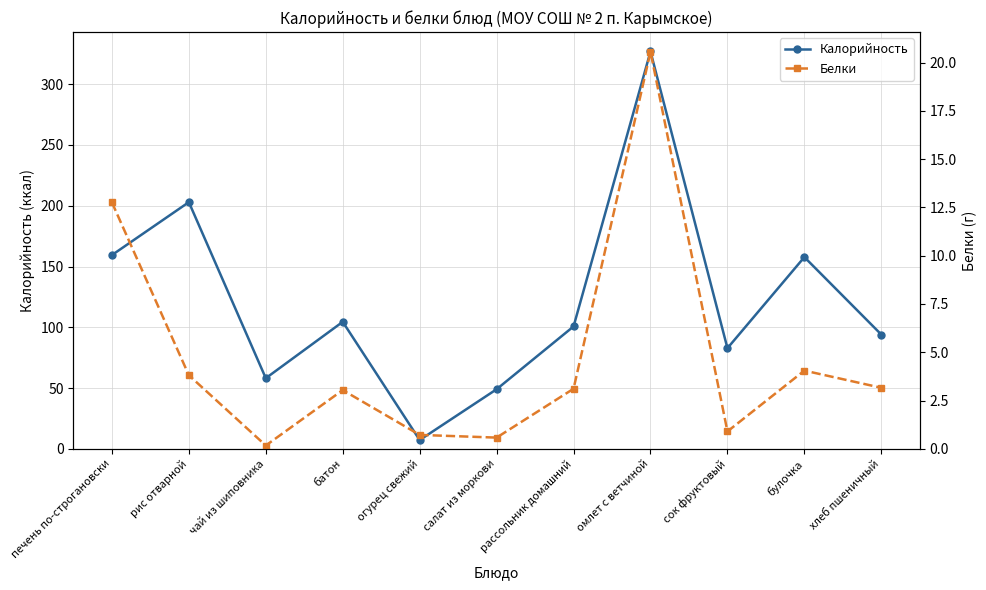

Reading right to left, list all the values displayed in this chart.

Калорийность: 94.0	157.7	82.8	326.9	100.7	49.0	7.2	104.5	58.1	202.9	159.4
Белки: 3.2	4.0	0.9	20.6	3.1	0.6	0.7	3.0	0.2	3.8	12.8